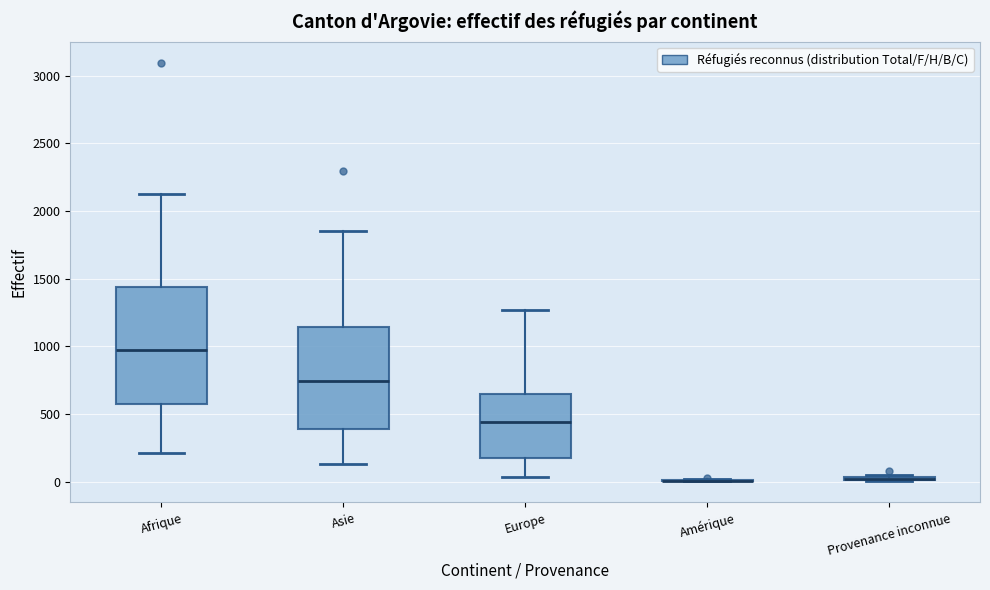

Reading left to right, transcribe this box plot: for each box, give where its median line is, the range the box spans, and where its two whiskers end, as read against the y-axis. The values are not printed on the chart, so give them approximately, as read against the axis.

Afrique: median 950, box 600 to 1450, whiskers 200 to 2100
Asie: median 750, box 400 to 1150, whiskers 150 to 1850
Europe: median 450, box 200 to 650, whiskers 50 to 1250
Amérique: box collapsed to a line at 0, whiskers 0 to 0
Provenance inconnue: box collapsed to a line at 0, whiskers 0 to 50